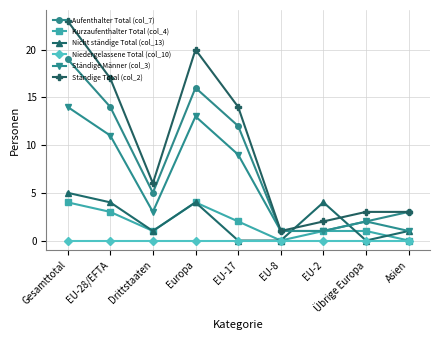

What is the greatest value displayed?

23